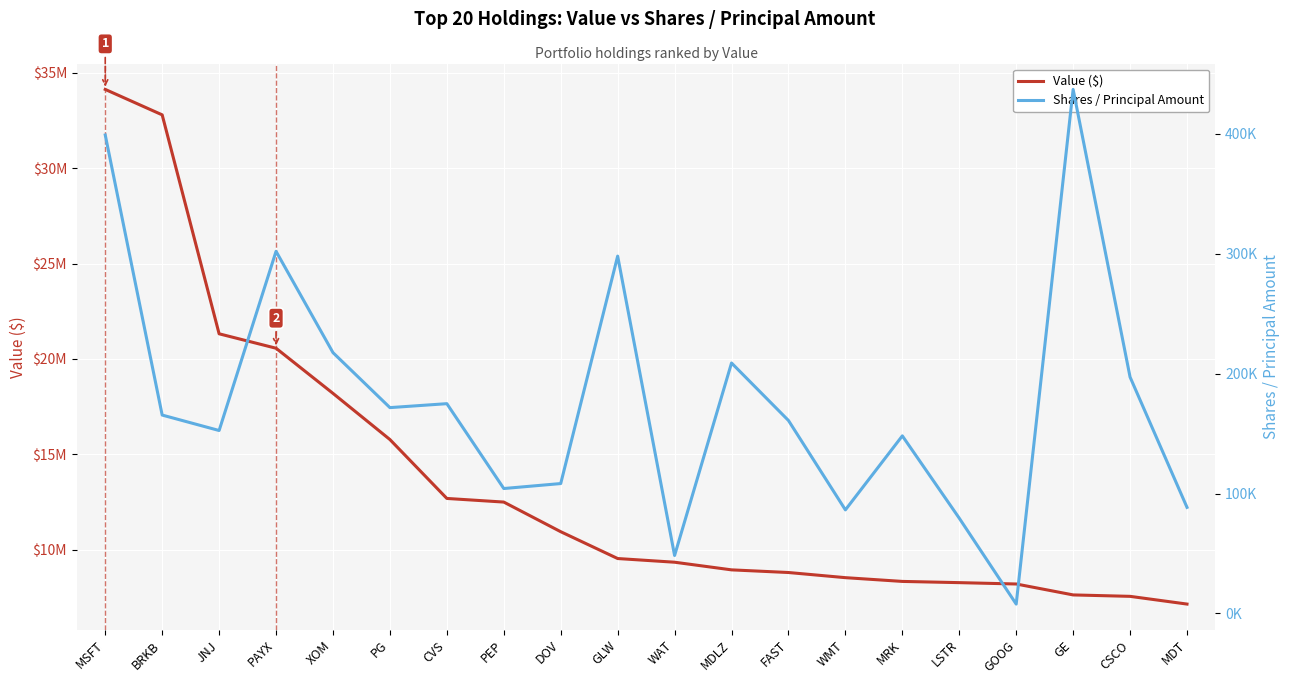

At how many categories does at least one series exceed 6992272?

20